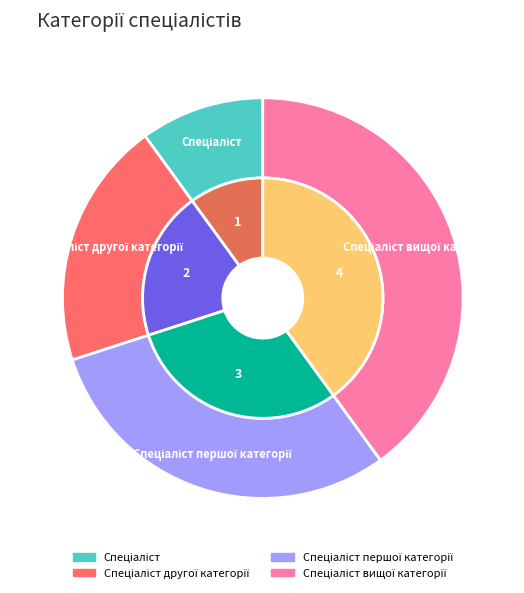

What percentage do Спеціаліст вищої категорії and Спеціаліст другої категорії together represent?

60.0%